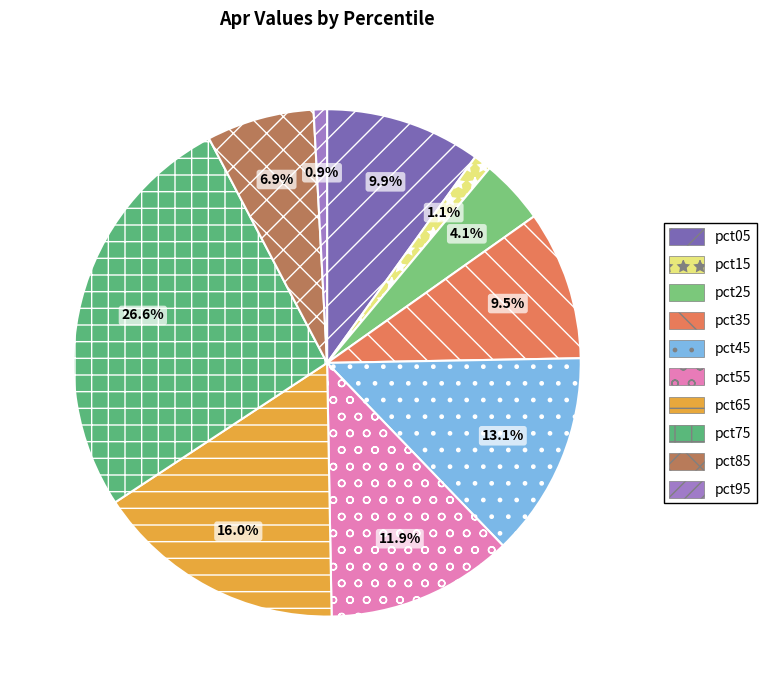

To the nearest percent, what is the difference between the largest and smallest slice percentages?

26%